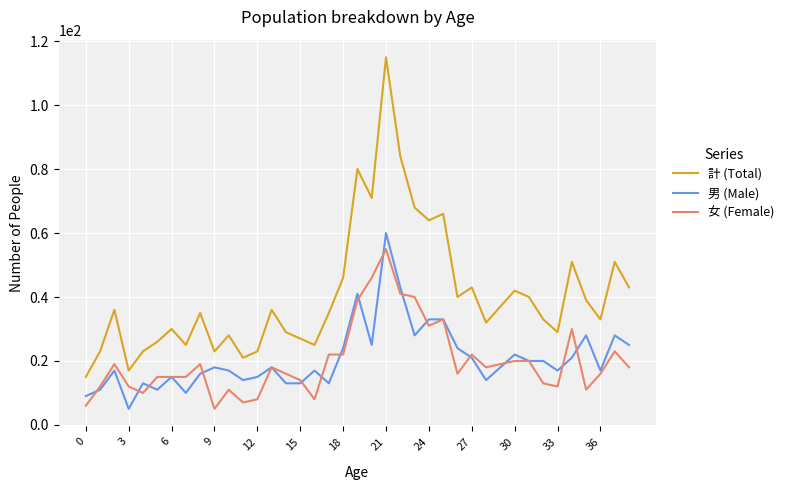

Which series has the largest total across all categories?

計 (Total)